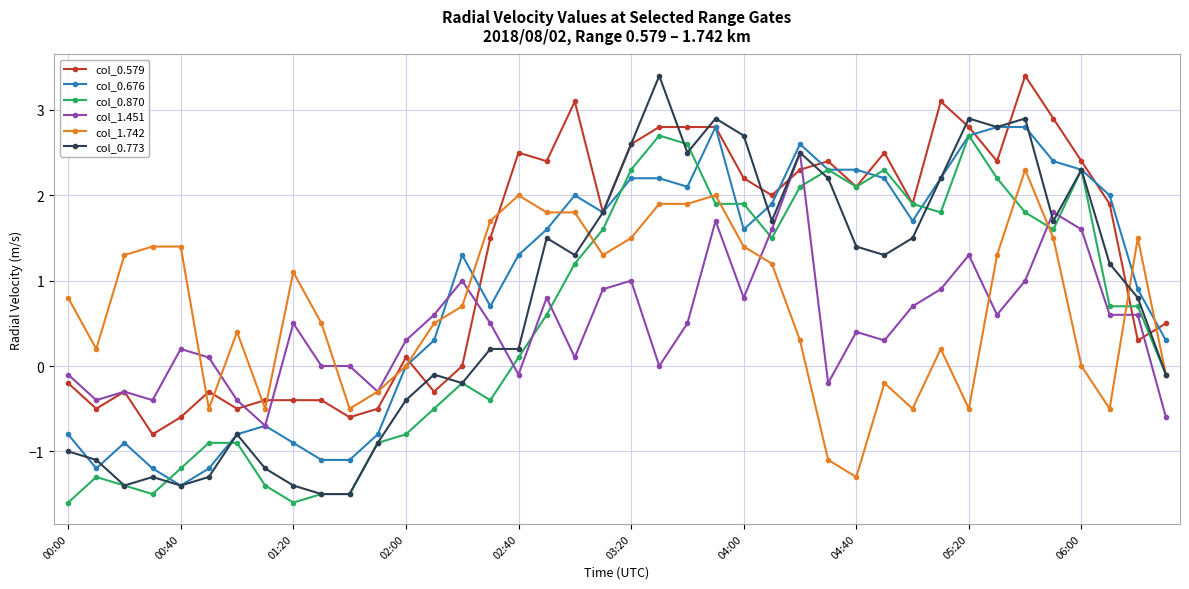

What are all the series names shown in the legend?

col_0.579, col_0.676, col_0.870, col_1.451, col_1.742, col_0.773